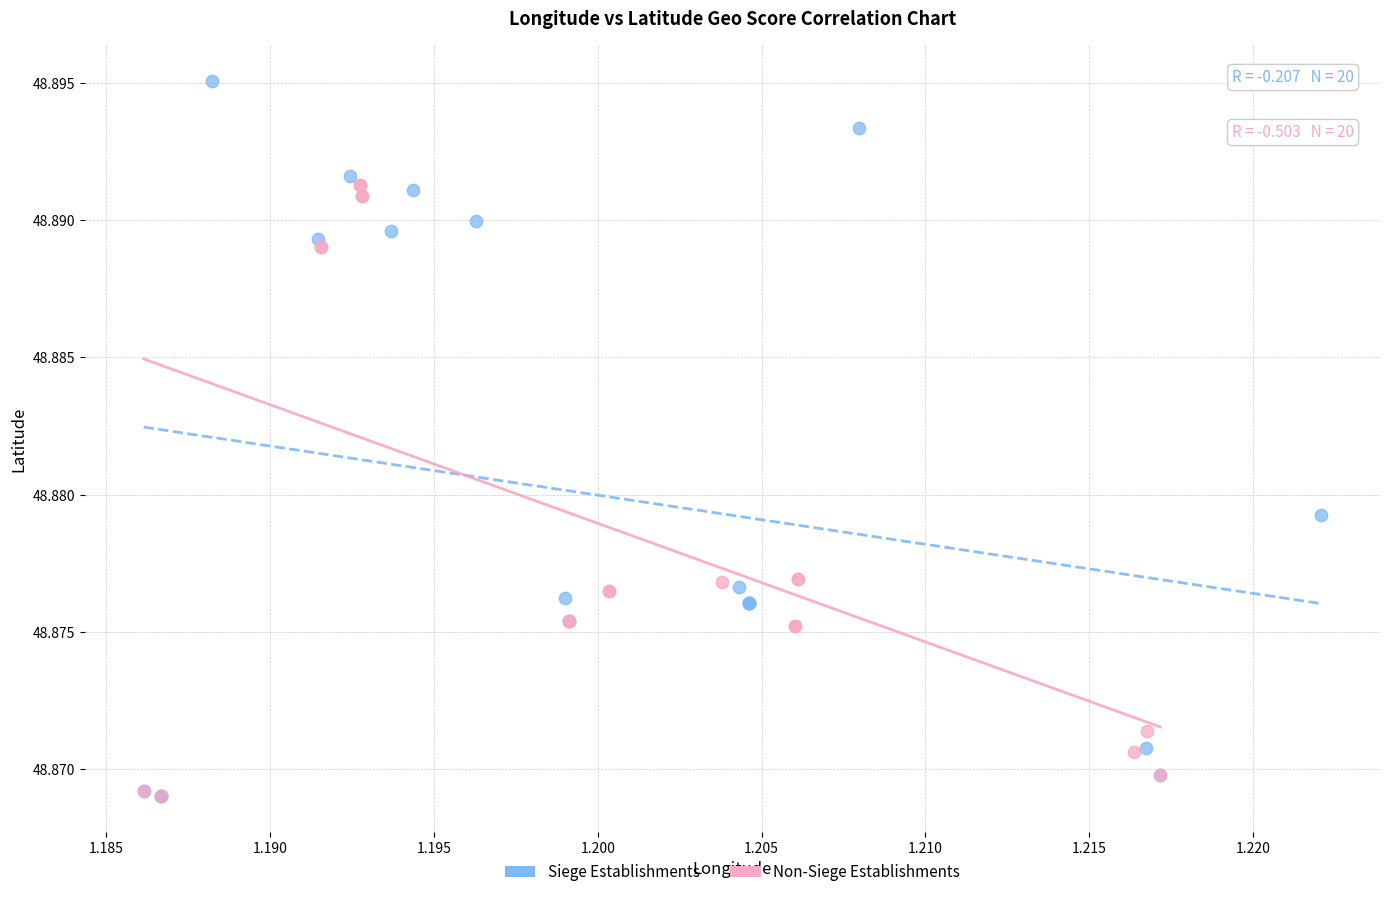

Which series has the widest spread of Y values?

Siege Establishments